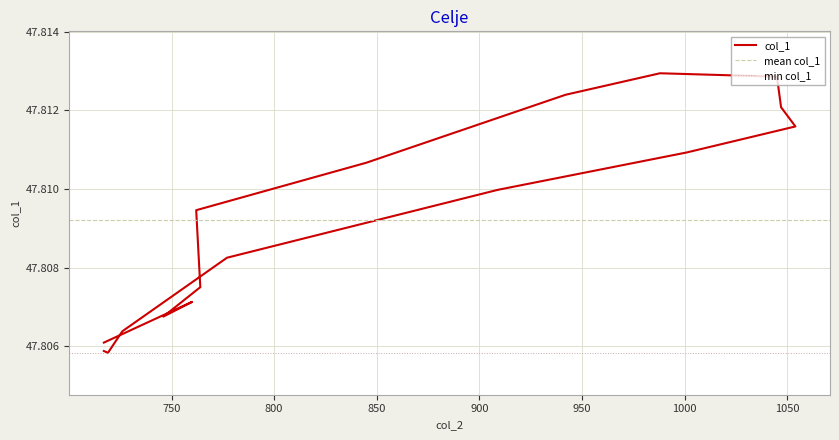

Rank the categories by value from highest to lowest.

988, 1045, 942, 1047, 1054, 1001, 845, 909, 762, 777, 764, 760, 746, 726, 717, 717, 719